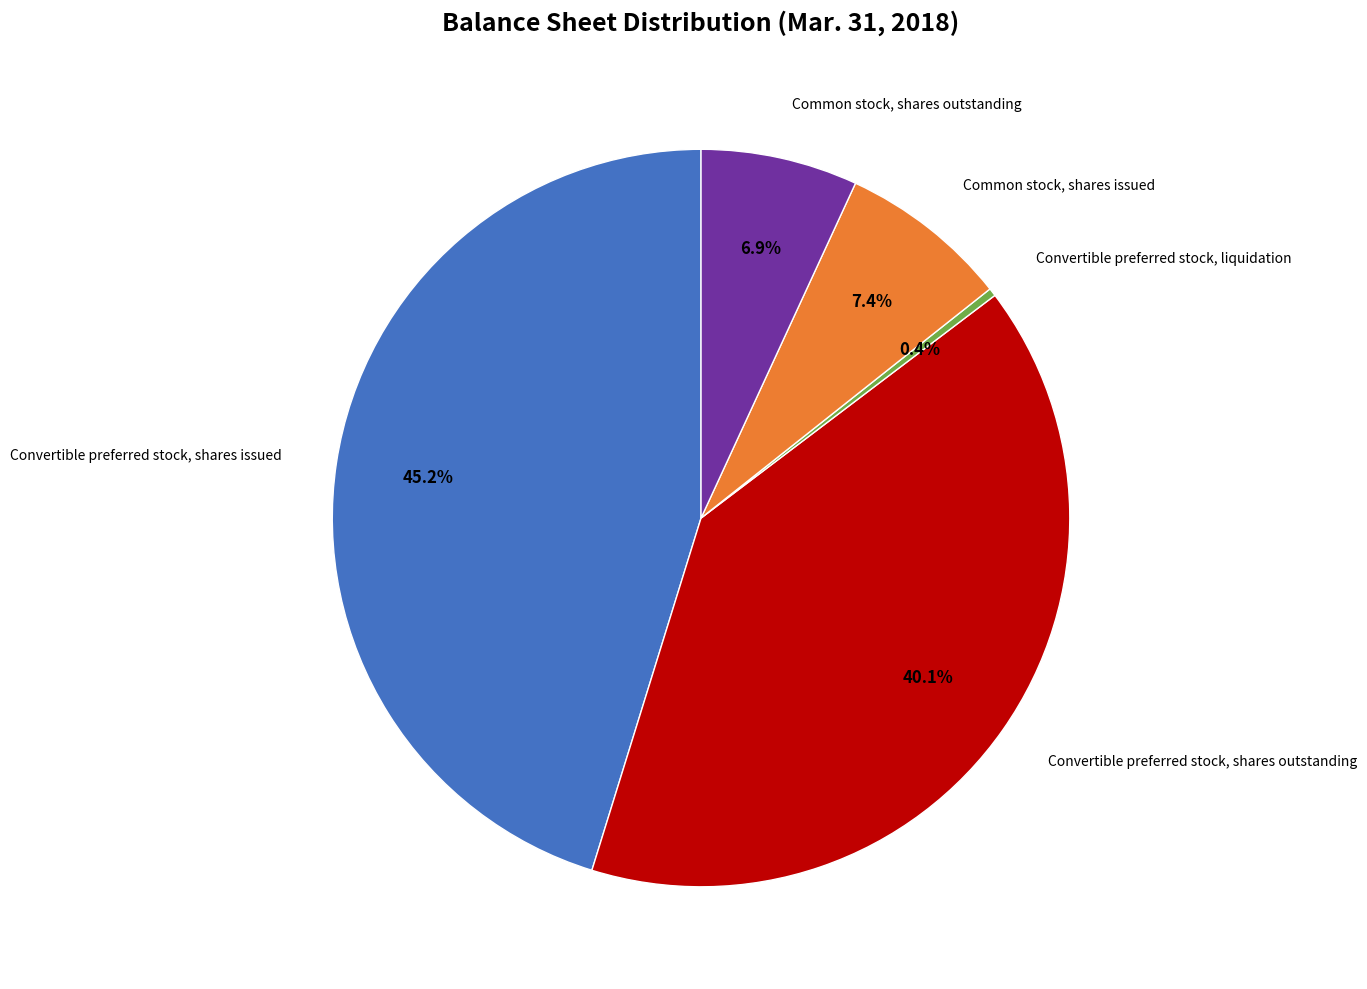

Is there any slice that represents more than half of the pie?

No